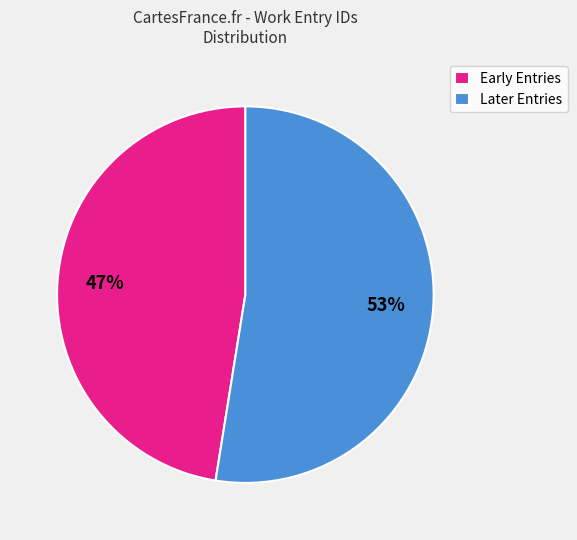

Do Later Entries and Early Entries together represent more than half of the pie?

Yes